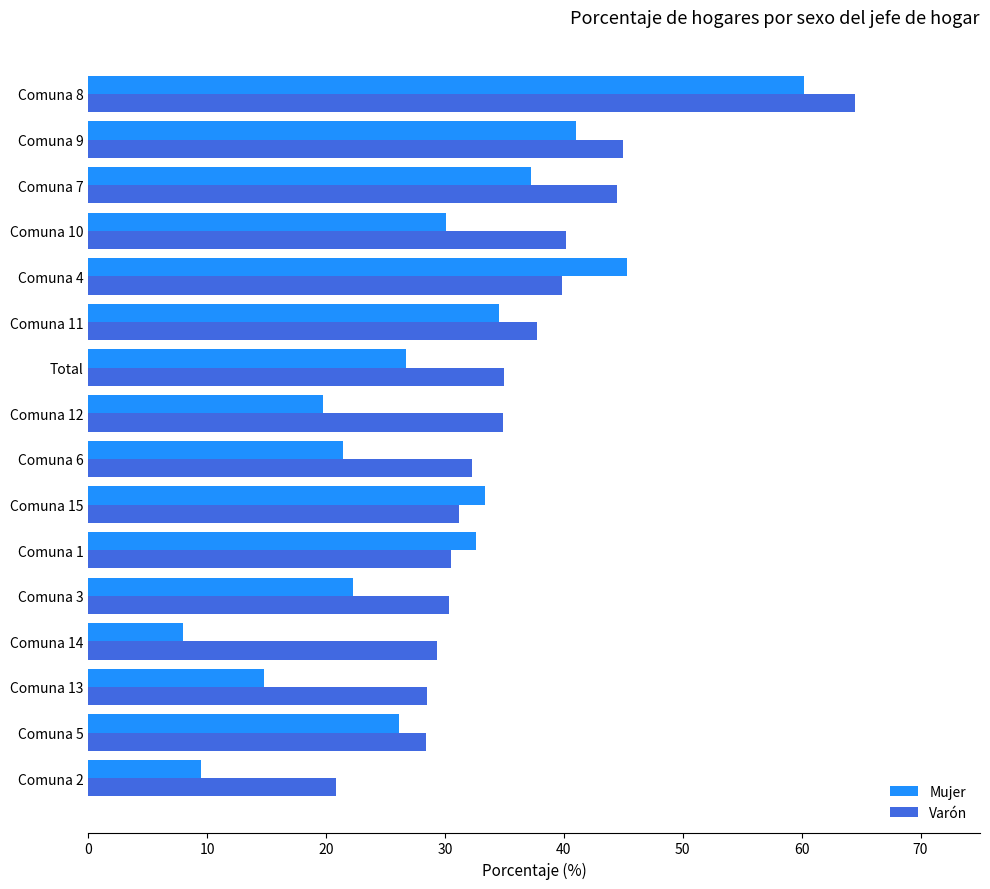

The value of Mujer at Comuna 3 is 7.4. True or false?

False